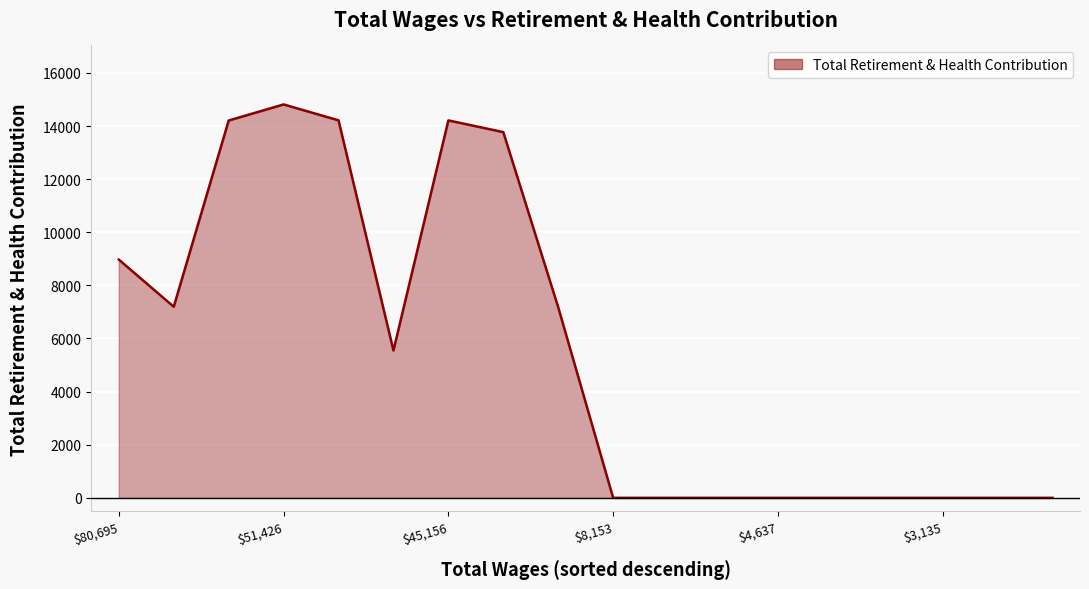

What is the difference between the maximum and minimum values?

14813